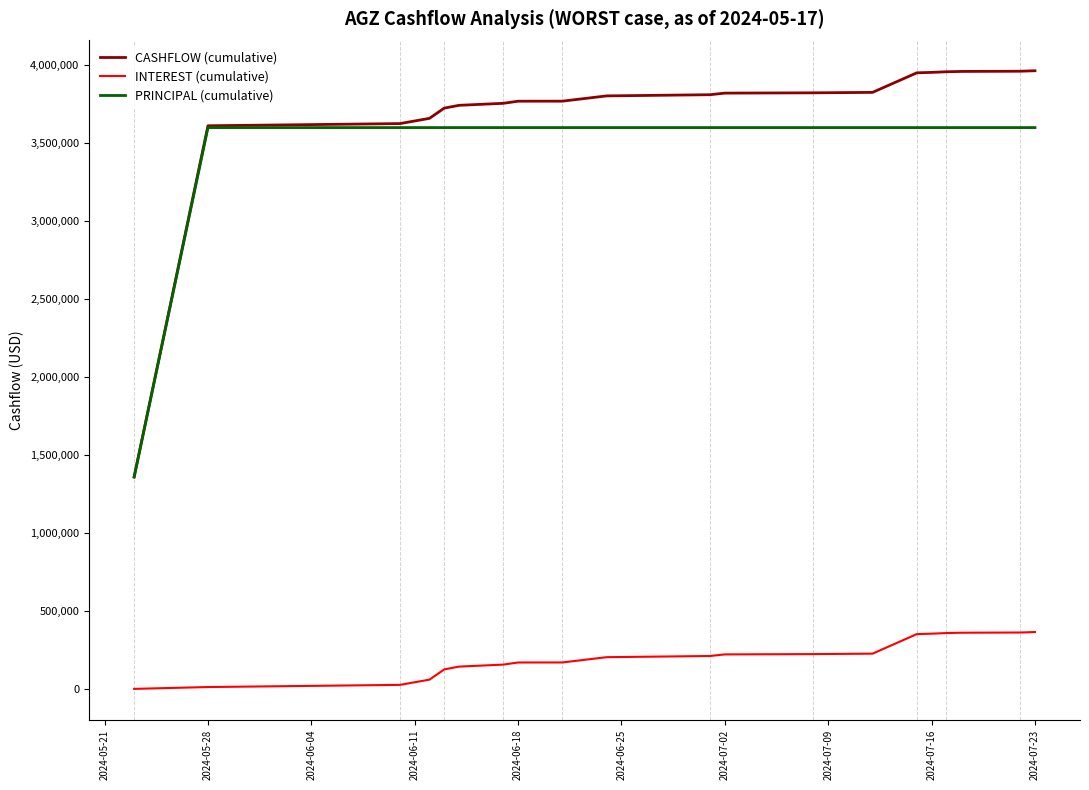

True or false: INTEREST (cumulative) and CASHFLOW (cumulative) cross at least once.

False